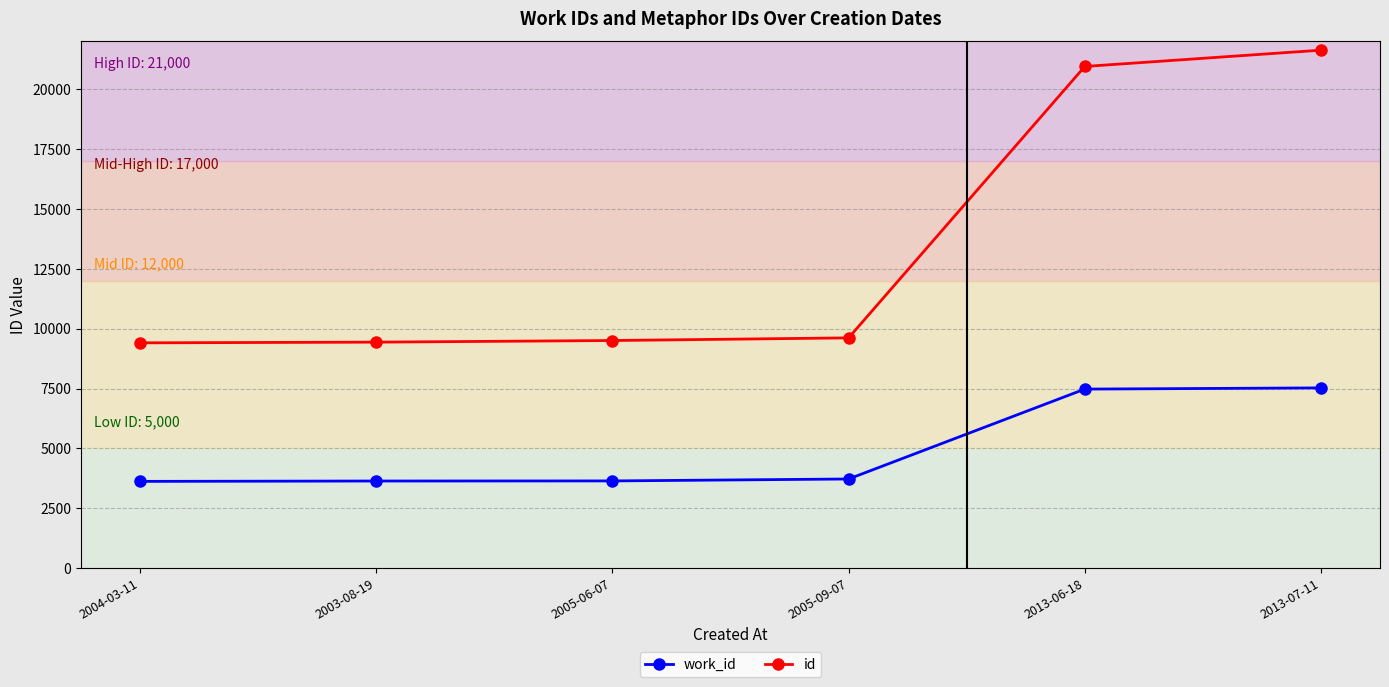

What is the label of the 2nd point from the right?

2013-06-18